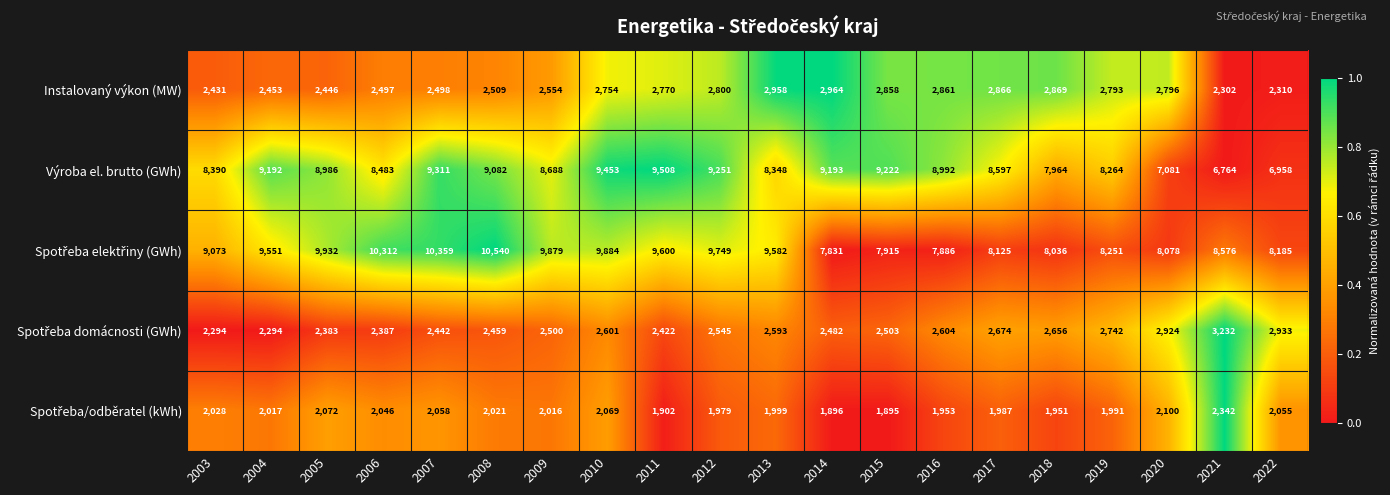

At which category is the sum across all series the highest?

2010